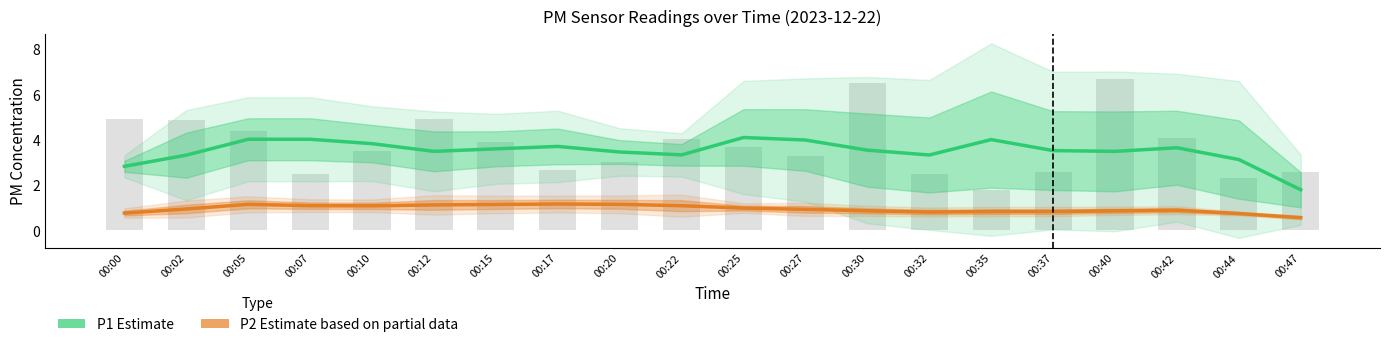

What is the value of the P1 Estimate bar at the 9th from the left?

3.5